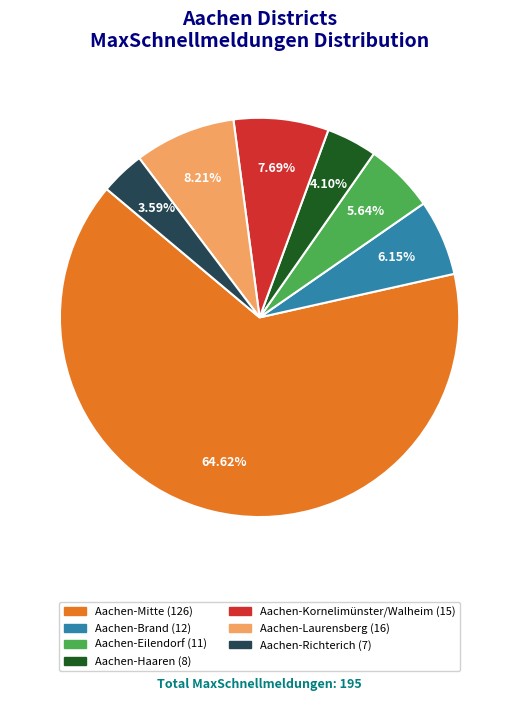

What percentage is the Aachen-Mitte slice, to the nearest percent?

65%